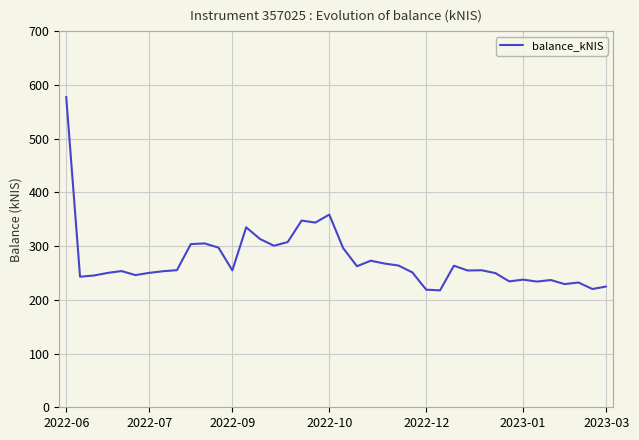

True or false: the data has more than 1 interior local peaks.

True